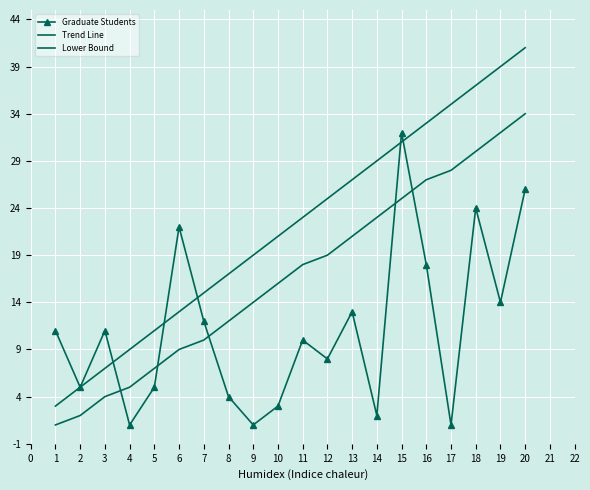

At how many categories does at least one series exceed 39?

1